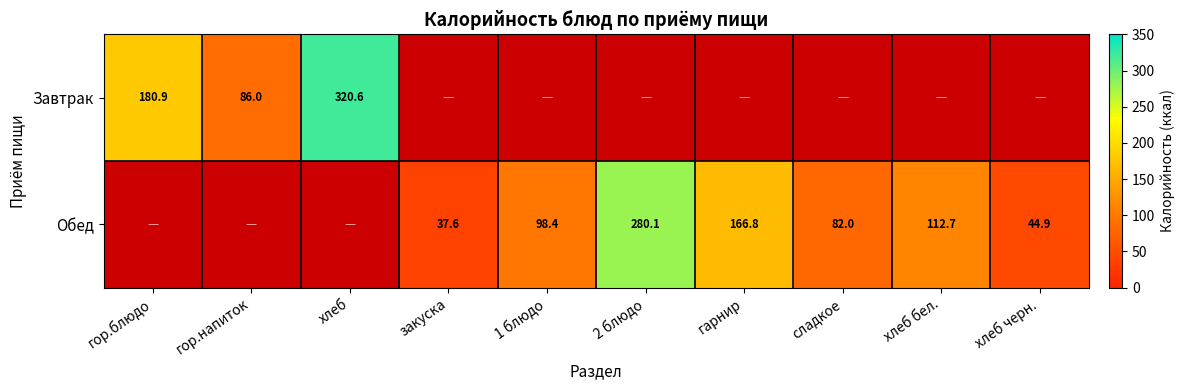

Is the value of Завтрак at гор.напиток greater than the value of Обед at 1 блюдо?

No